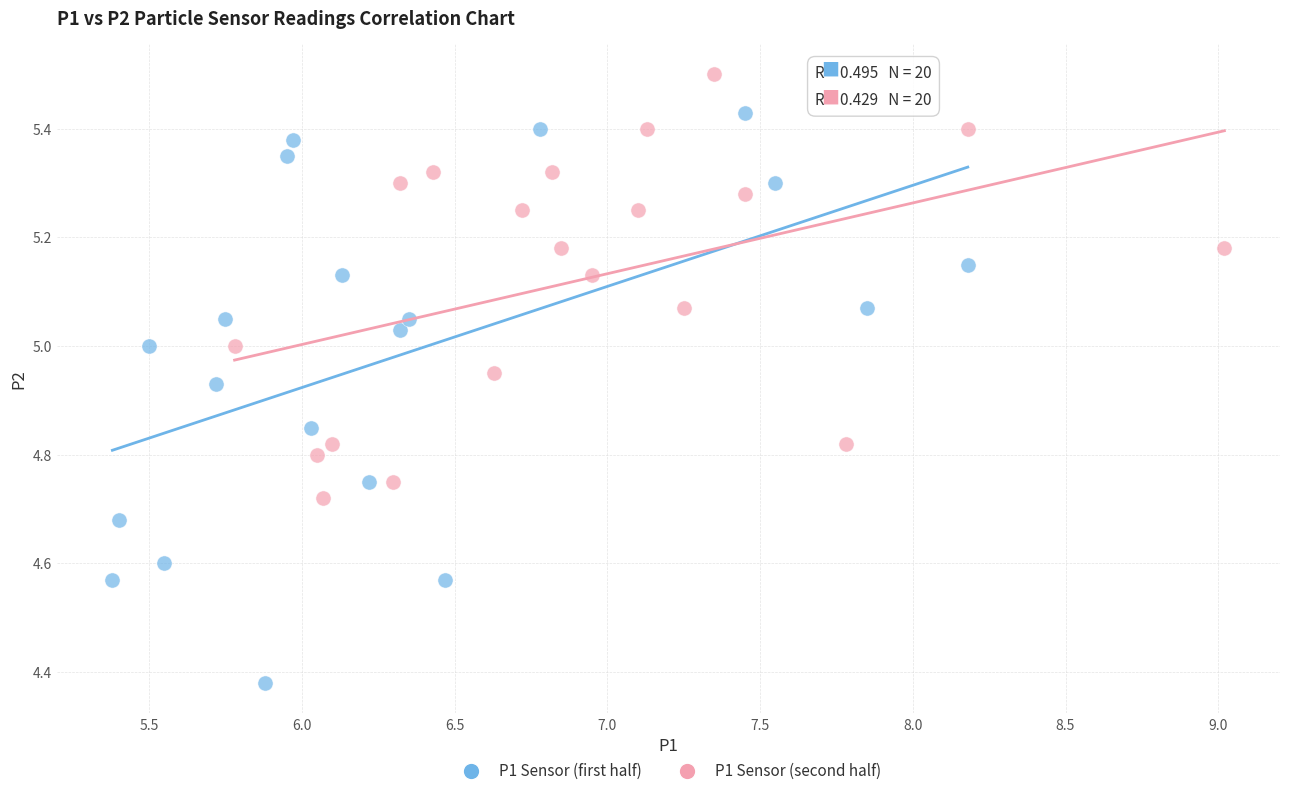

What are all the series names shown in the legend?

P1 Sensor (first half), P1 Sensor (second half)